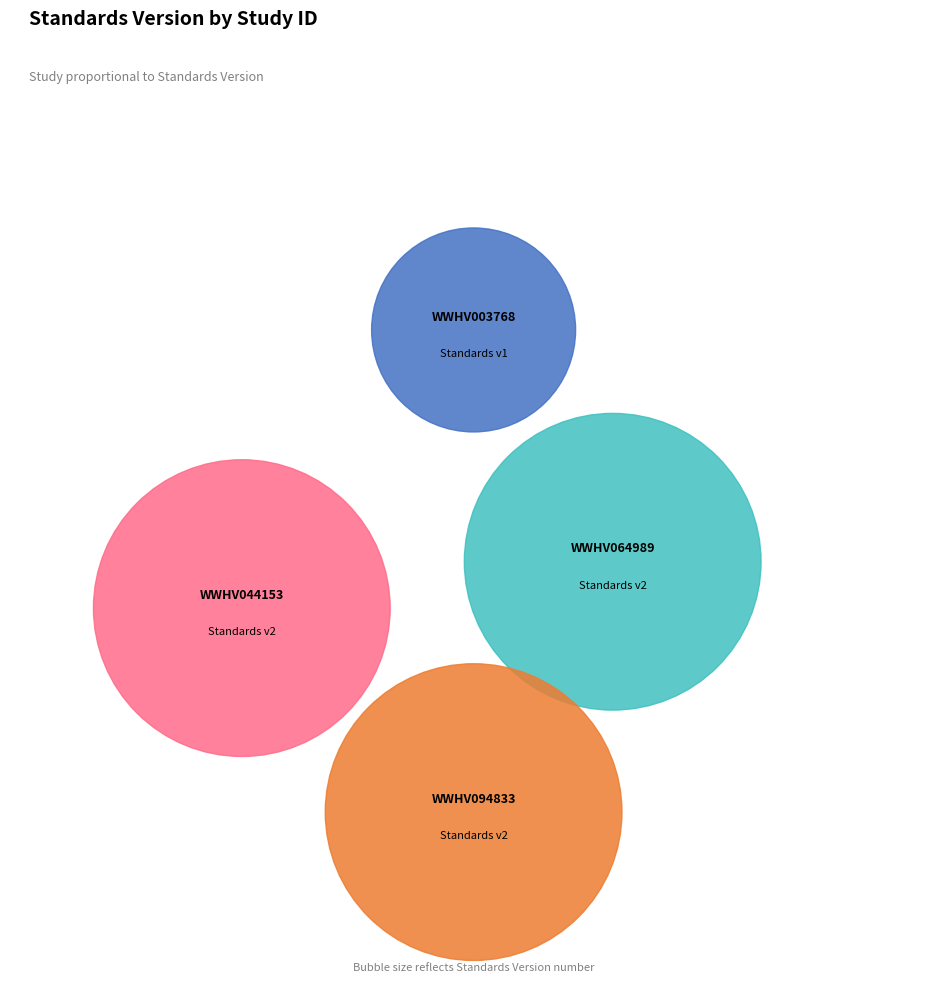

To the nearest percent, what is the difference between the largest and smallest slice percentages?

14%